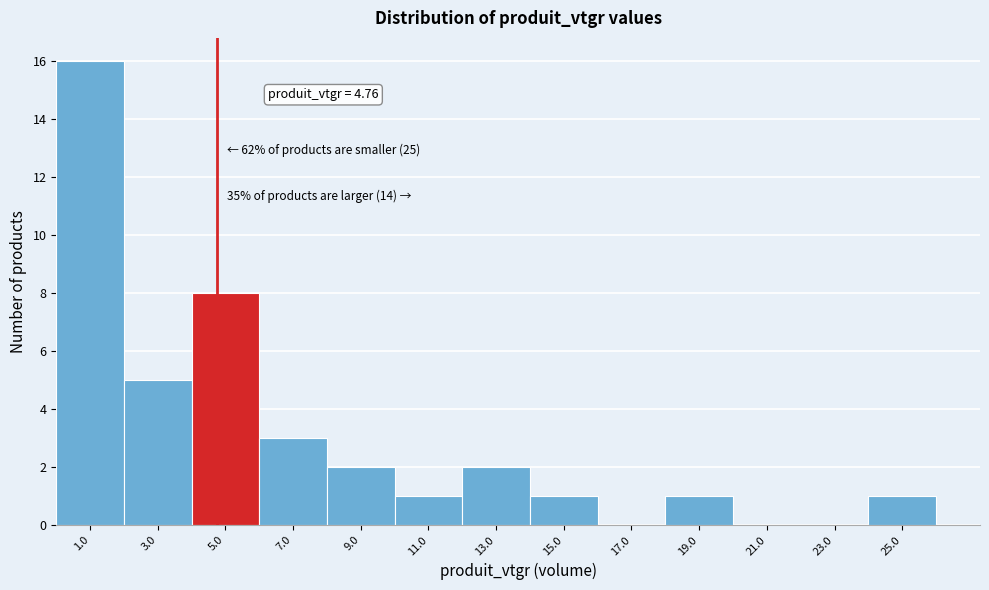

Which range on the x-axis has the tallest bar?

0 to 2